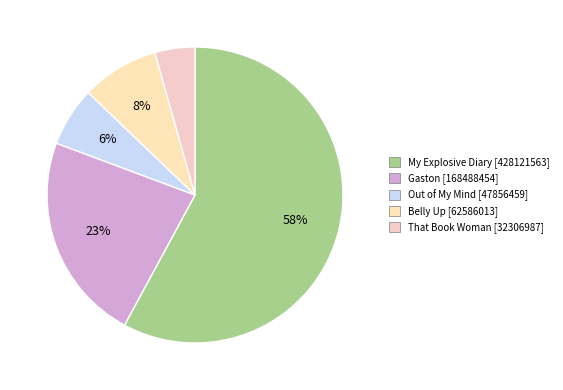

Approximately how many times larger is the value at My Explosive Diary compared to That Book Woman?

13.3